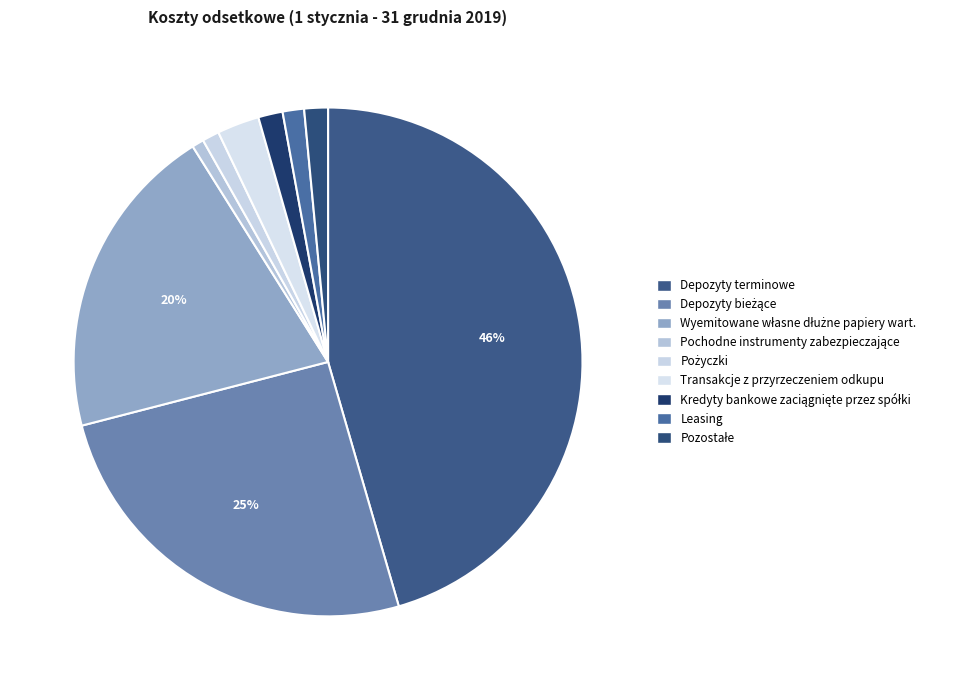

How many segments does this pie chart have?

9